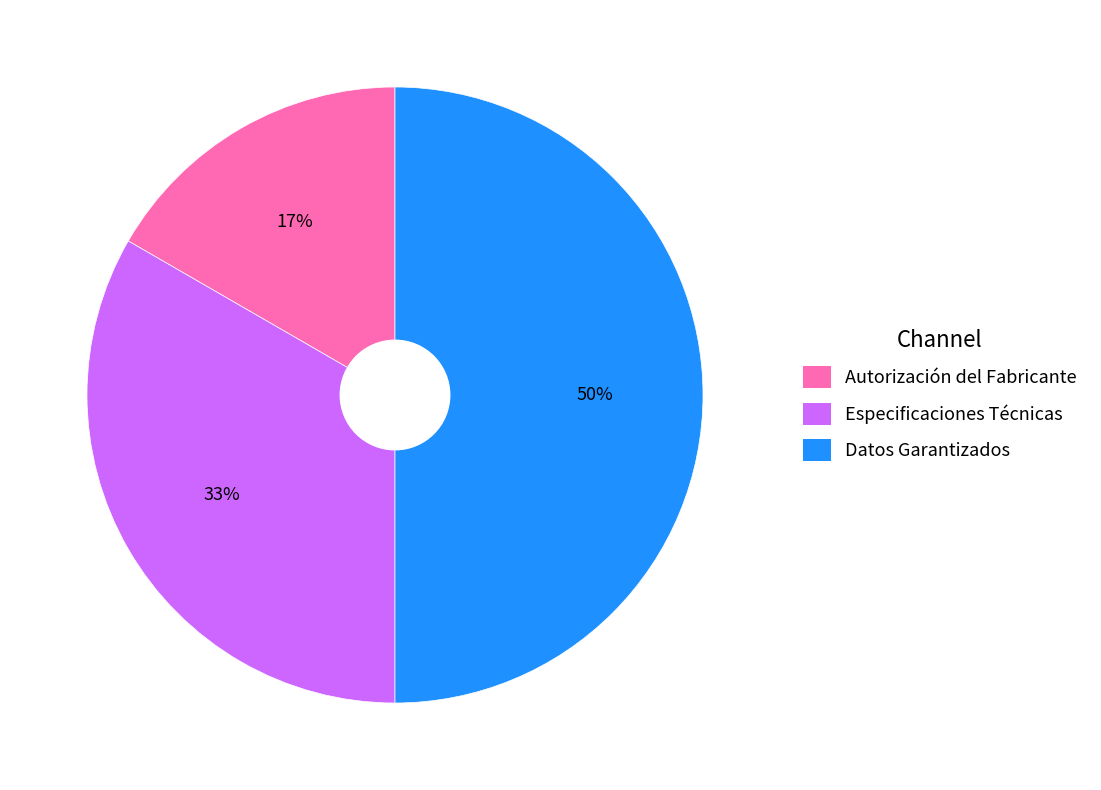

Is the sum of Datos Garantizados and Autorización del Fabricante greater than half?

Yes